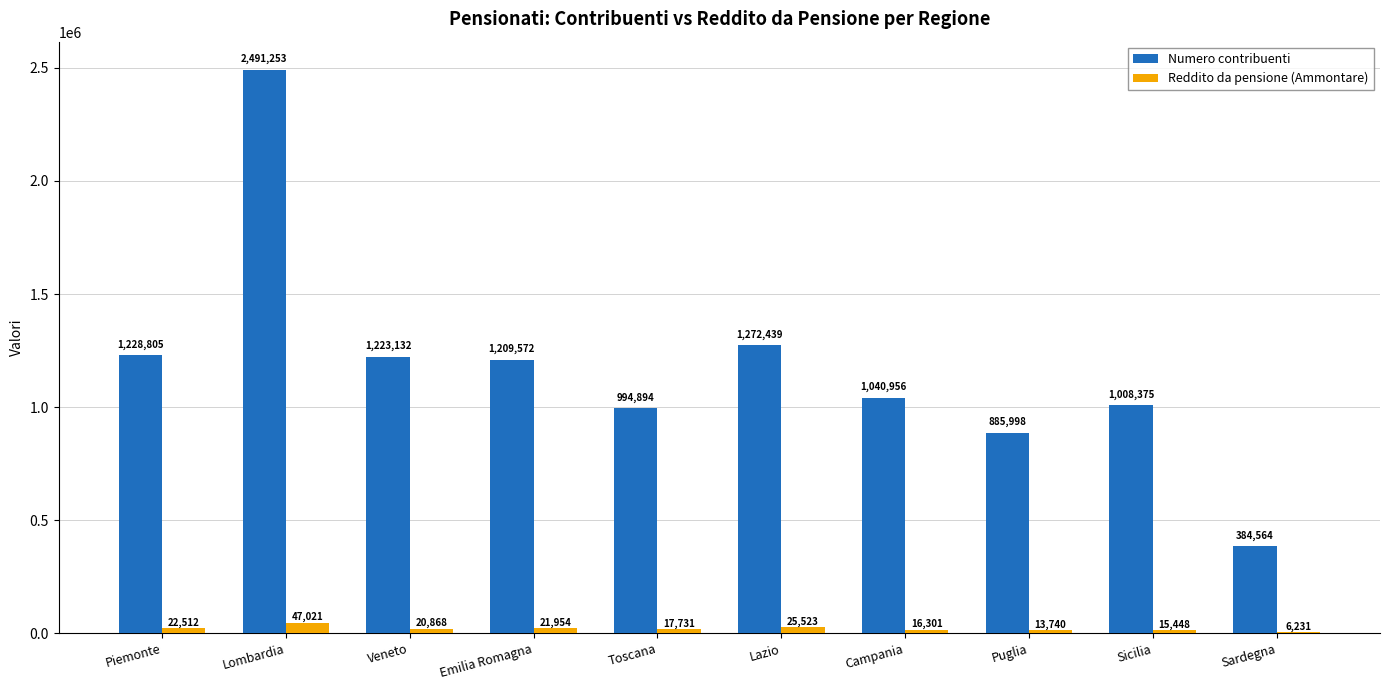

Which series has the widest spread of values?

Numero contribuenti